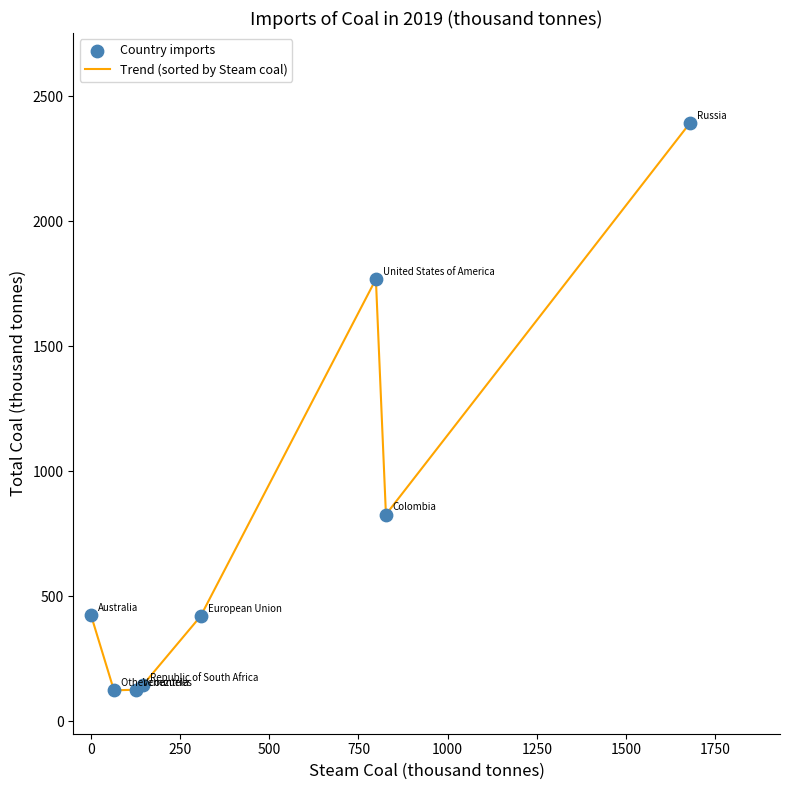

What is the greatest value displayed?

2394.4